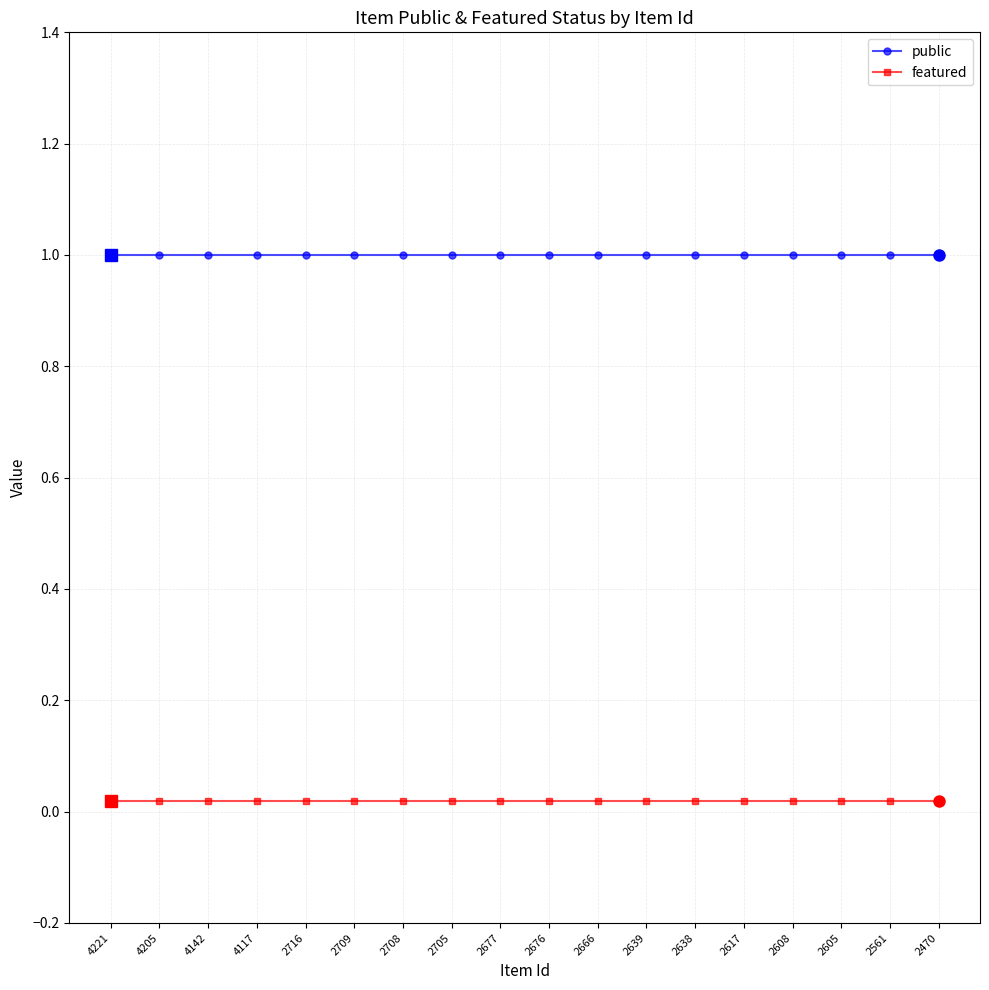

What is the lowest value of the public series?

1.0